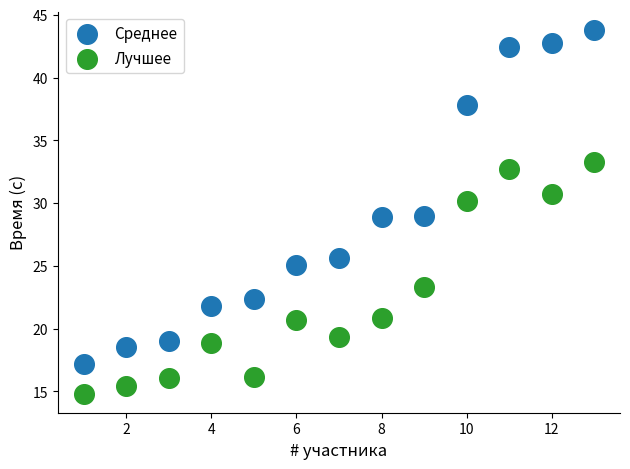

In the Лучшее series, what Y value is closest to 24?

23.3